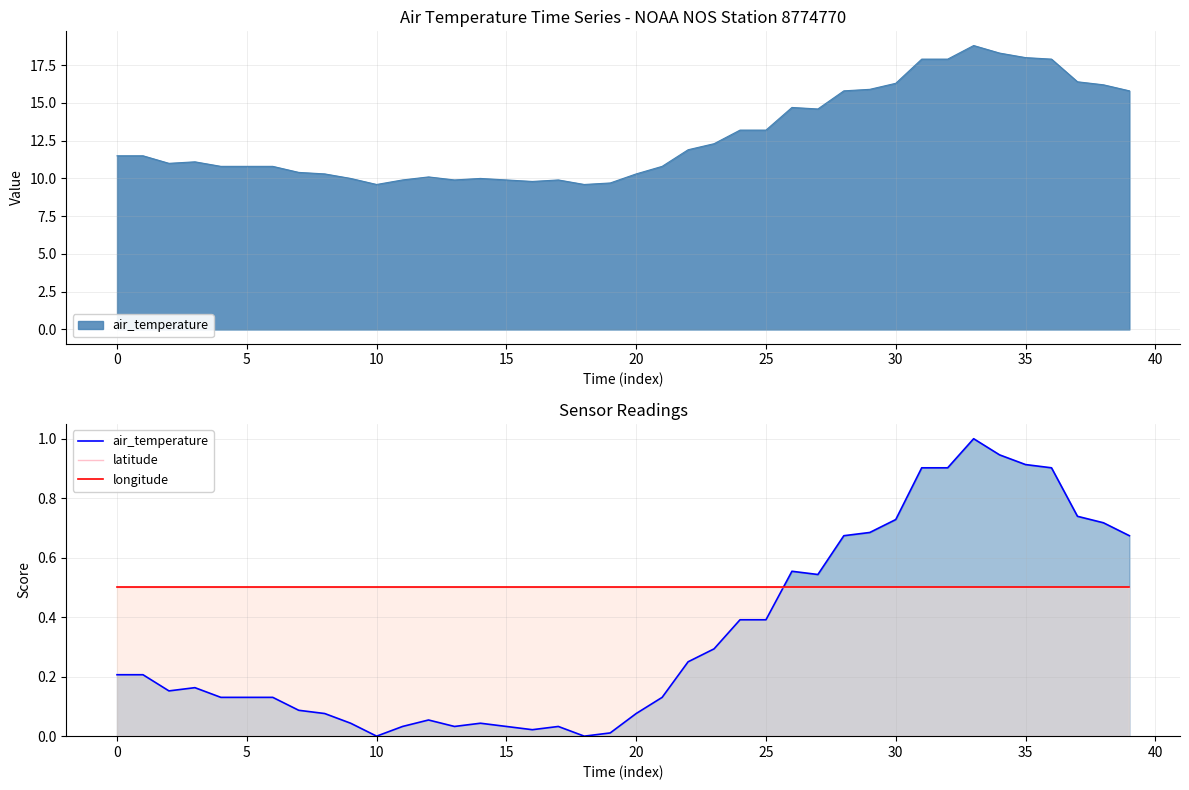

How many interior local peaks does the air_temperature series have?

6